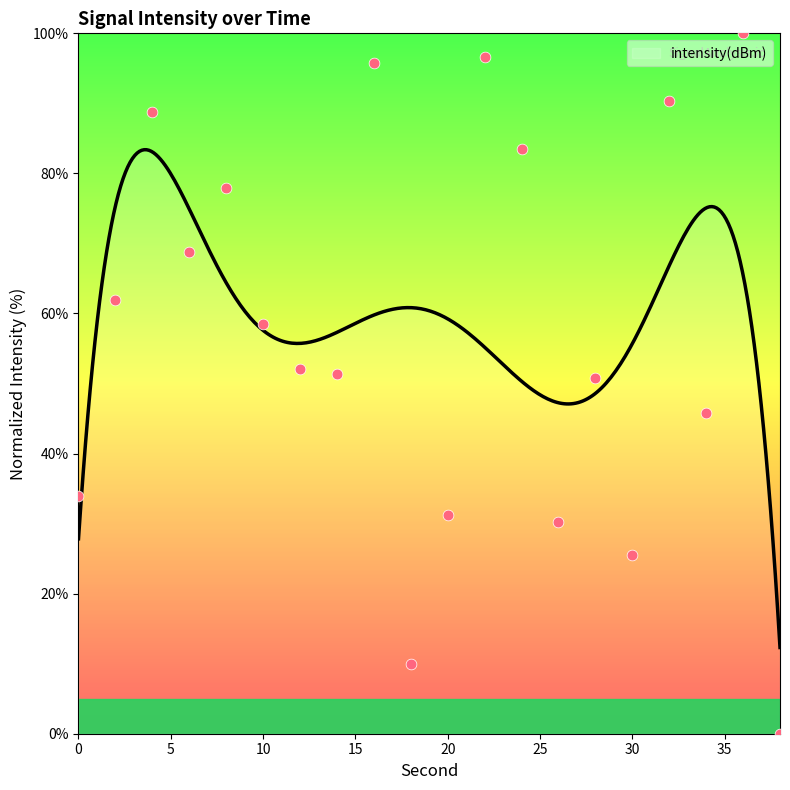

What is the ratio of the value at 8 to the value at 4?

0.9